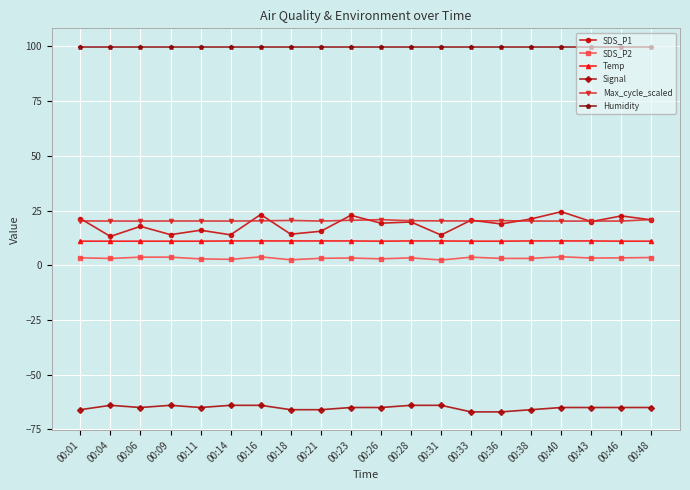

What is the value of the SDS_P1 point at the 15th from the left?

18.9